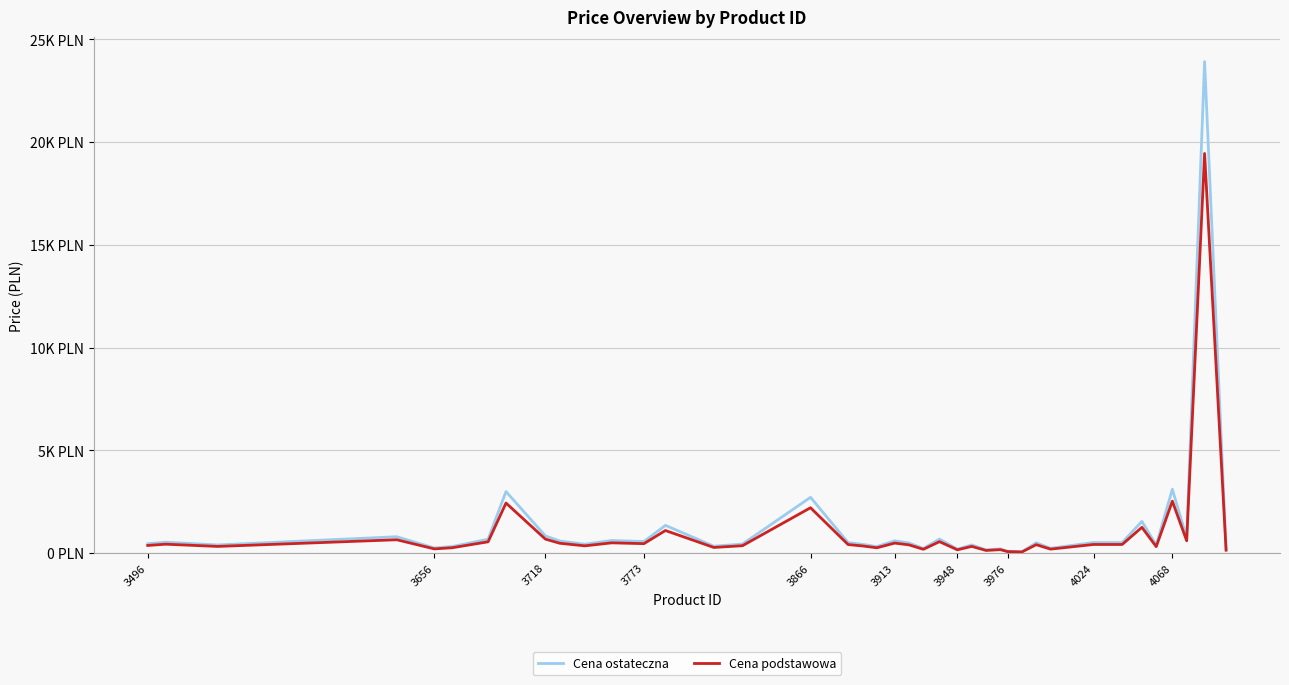

What are all the series names shown in the legend?

Cena ostateczna, Cena podstawowa